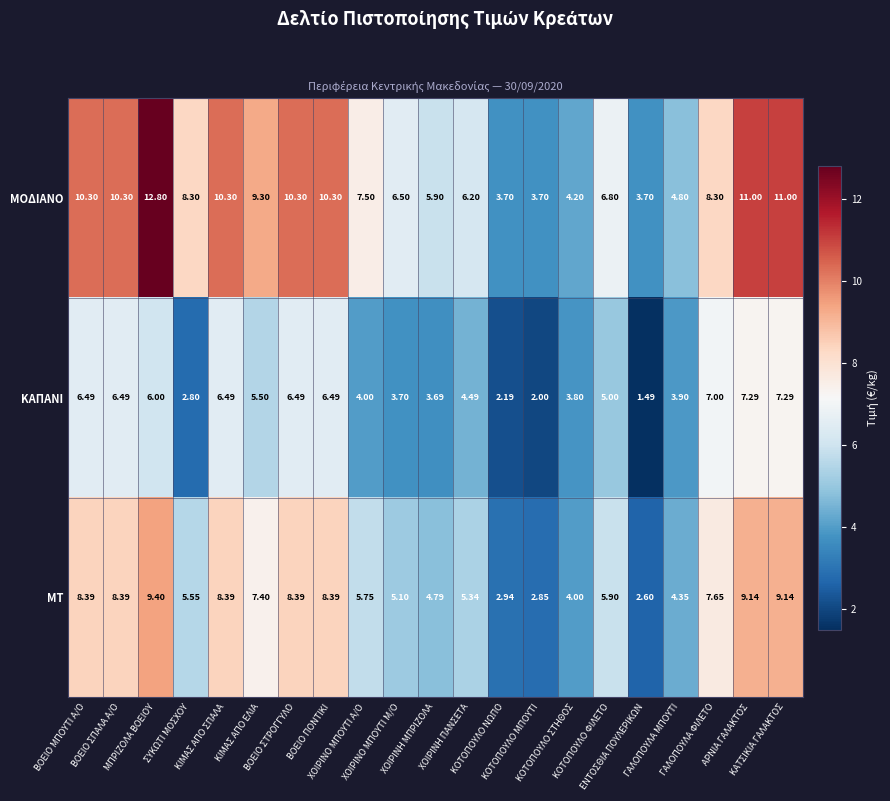

List the series in order of their overall mean, highest first.

ΜΟΔΙΑΝΟ, ΜΤ, ΚΑΠΑΝΙ